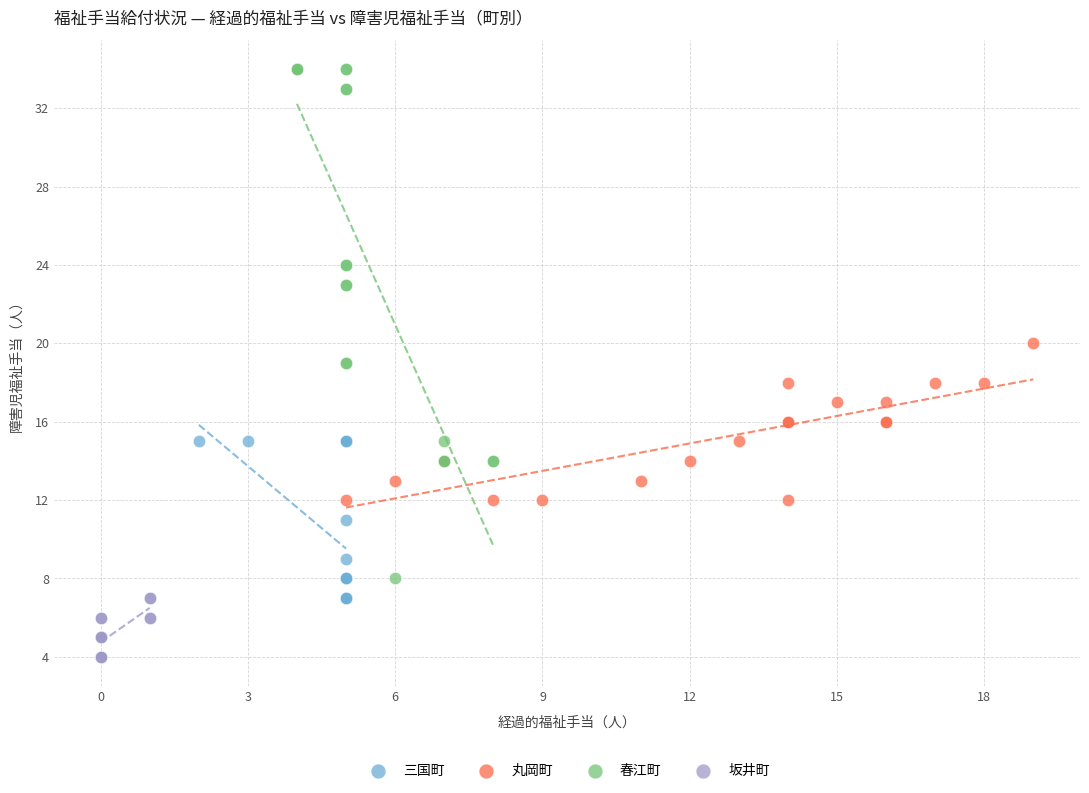

Which series contains the highest Y value?

春江町